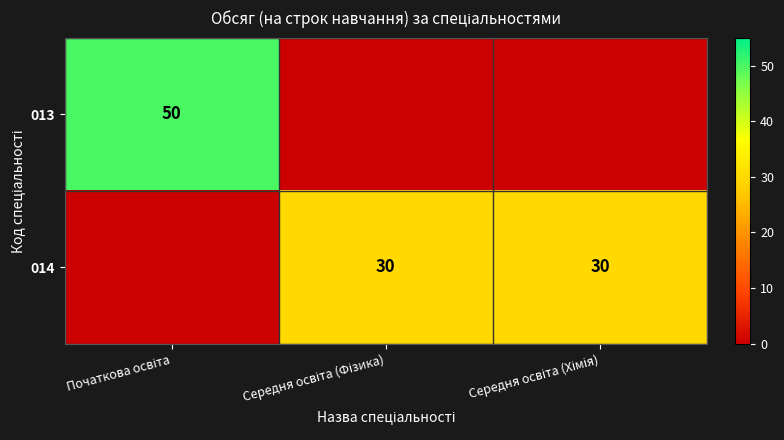

How many positive values does the 013 series have?

1